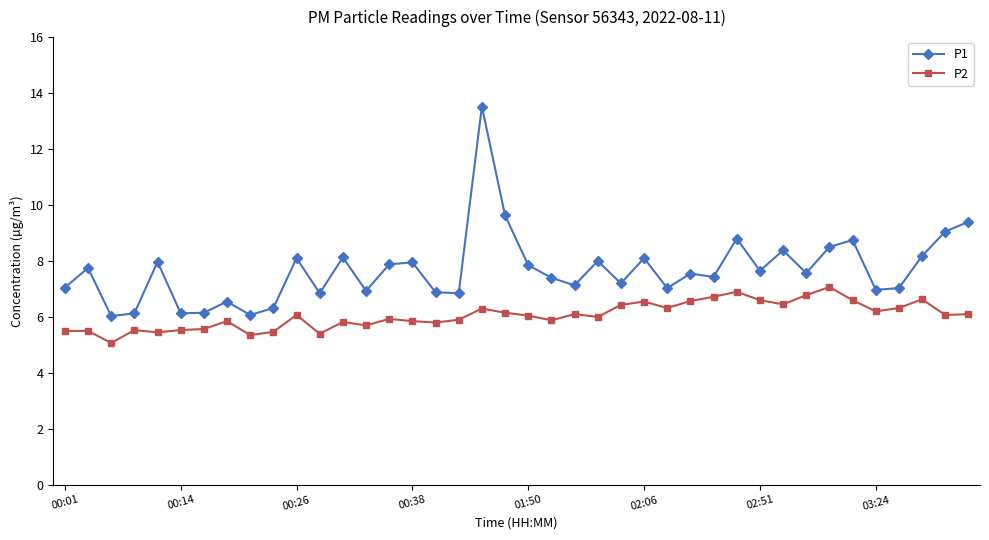

List the series in order of their peak value, lowest first.

P2, P1